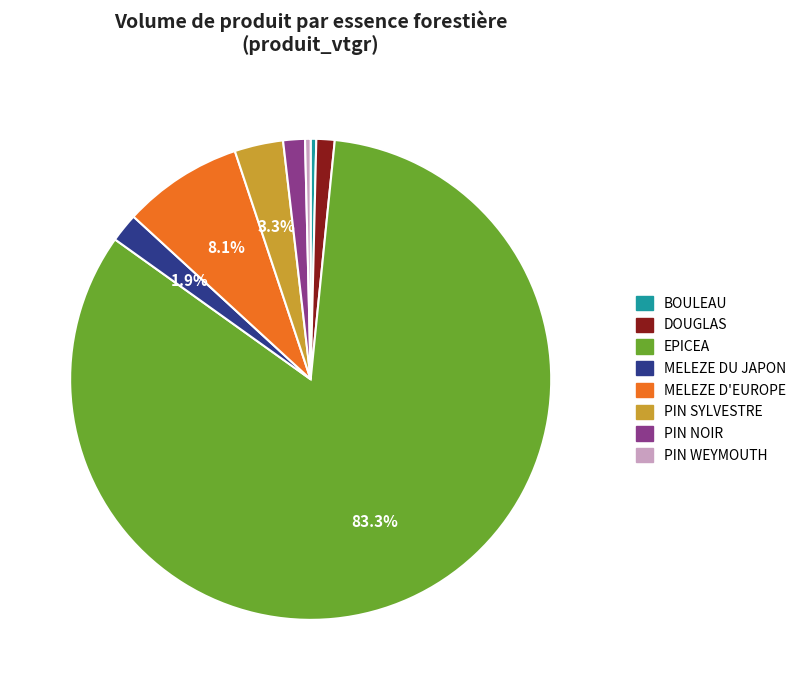

Is there any slice that represents more than half of the pie?

Yes